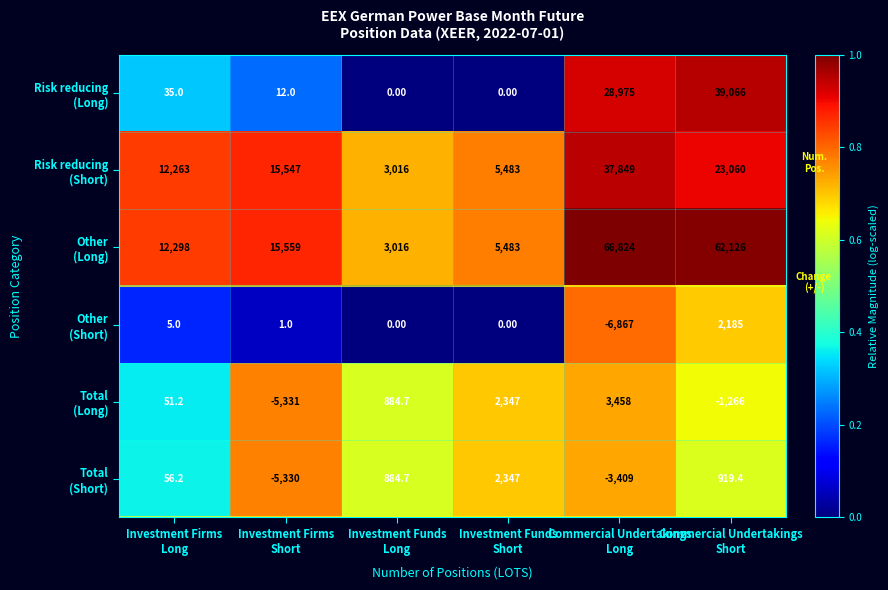

Count the number of data series in this chart.

6